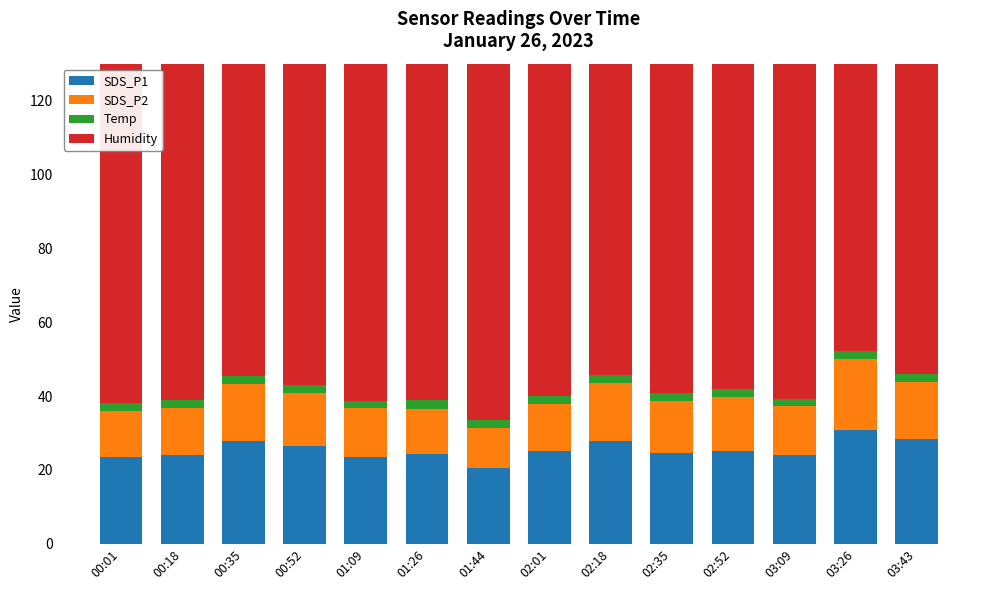

What position from the left is 03:43?

14